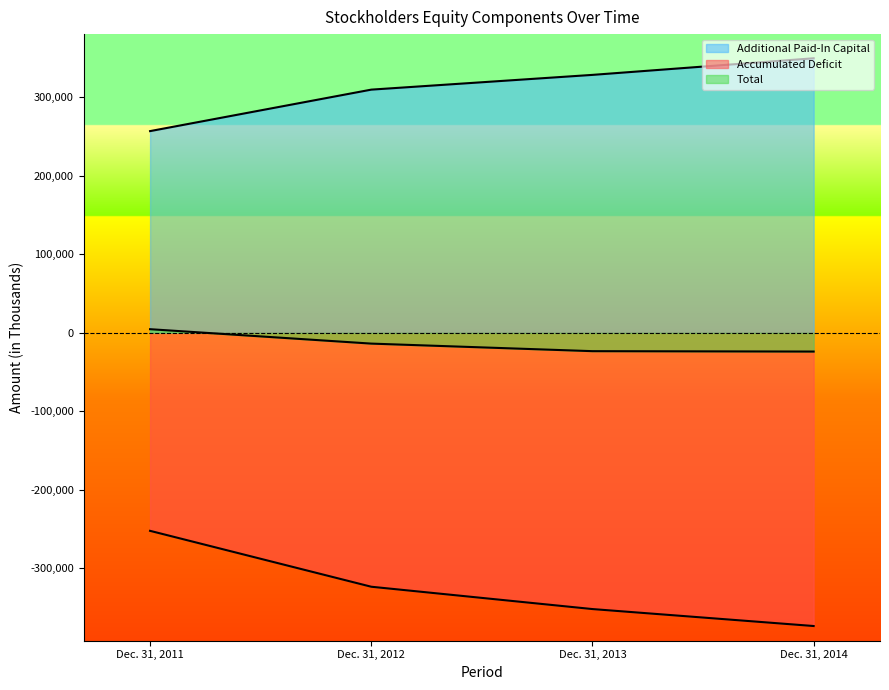

The value of Additional Paid-In Capital at Dec. 31, 2014 is 349236. True or false?

True